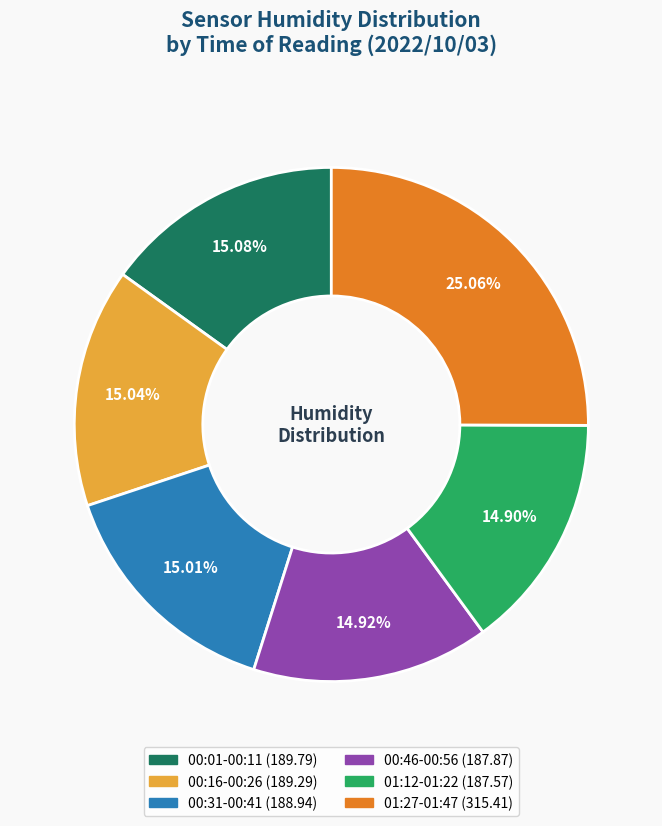

Is there any slice that represents more than half of the pie?

No